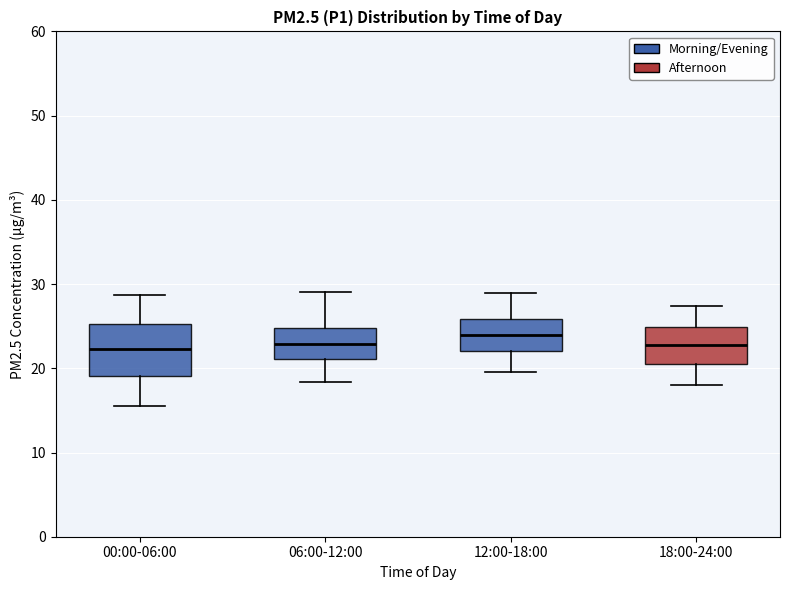

Reading left to right, read every box against the y-axis: the position of its median line, the range the box covers, and the ends of its whiskers. The values are not printed on the chart, so give them approximately, as read against the axis.

00:00-06:00: median 22, box 19 to 25, whiskers 15 to 29
06:00-12:00: median 23, box 21 to 25, whiskers 18 to 29
12:00-18:00: median 24, box 22 to 26, whiskers 20 to 29
18:00-24:00: median 23, box 21 to 25, whiskers 18 to 27